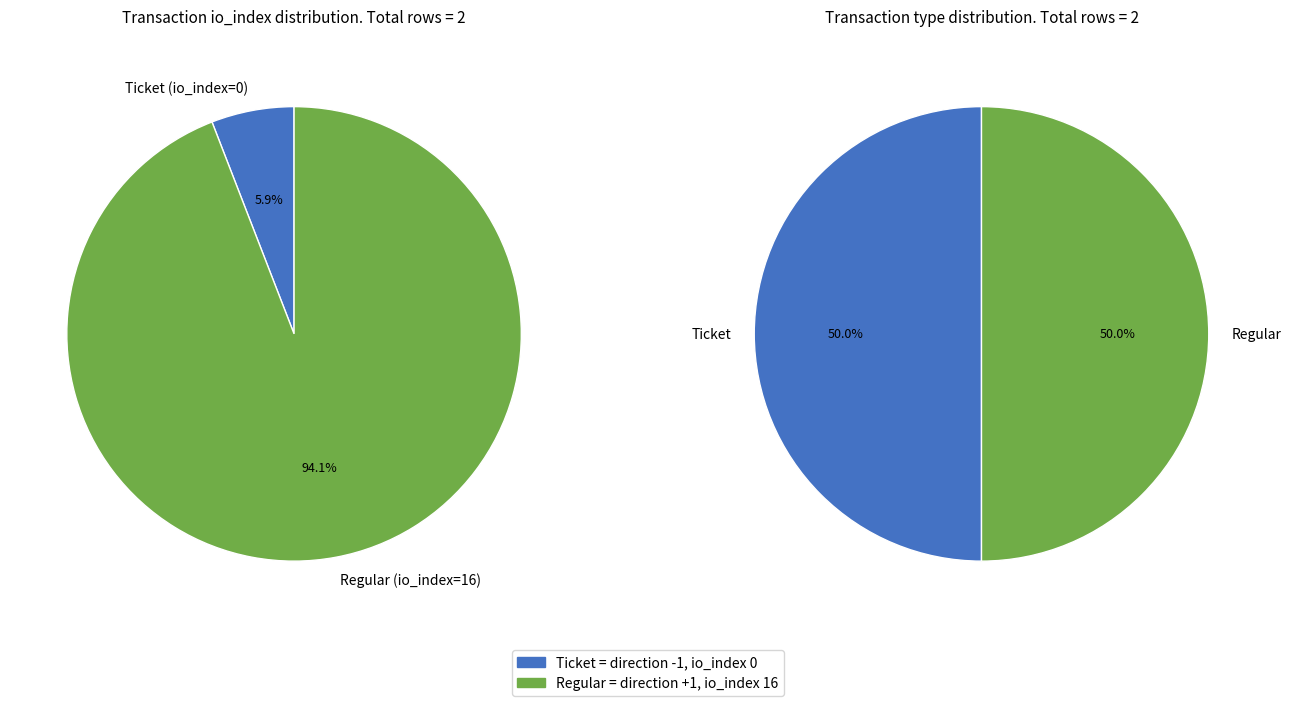

The Ticket (index 0) slice represents 13% of the pie. True or false?

False